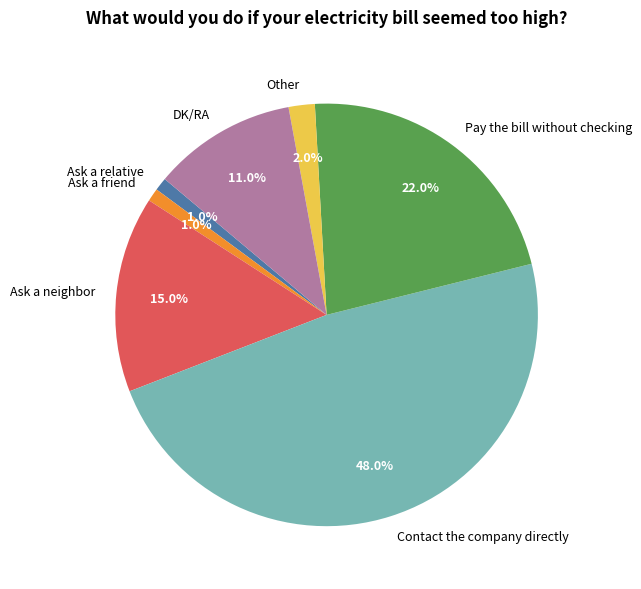

Is DK/RA the majority of the pie?

No